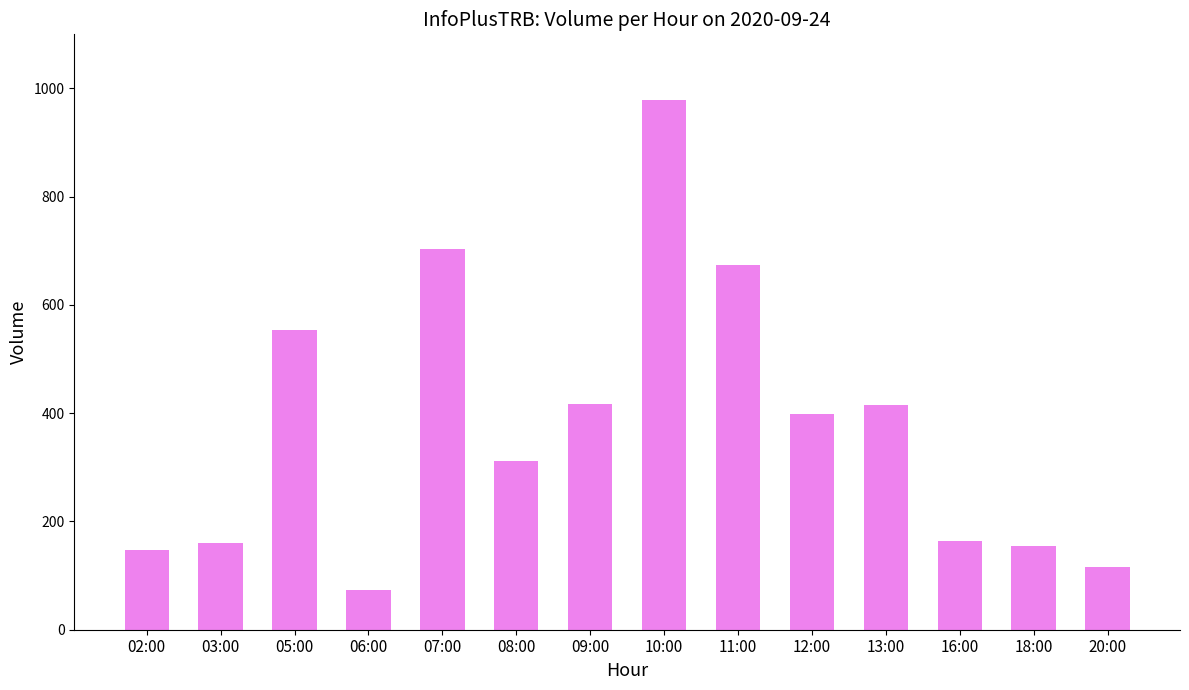

Between 16:00 and 12:00, which is larger?

12:00